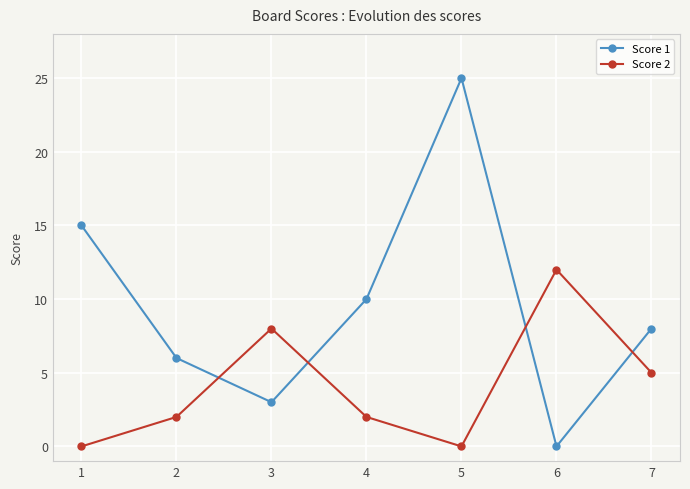

Rank the series by their maximum value, from highest to lowest.

Score 1, Score 2